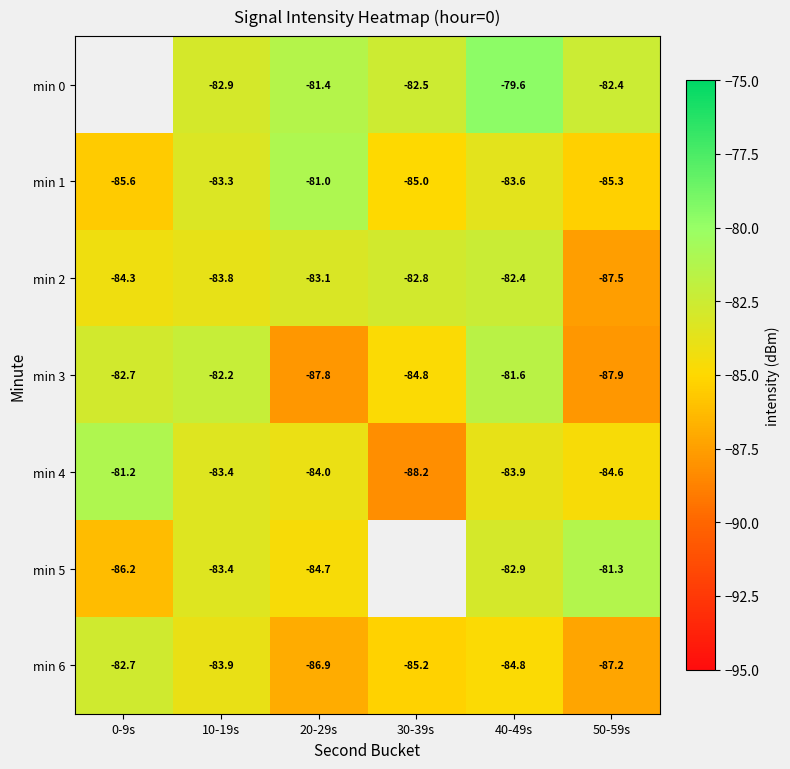

Which series changed the most between 10-19s and 20-29s?

min 3